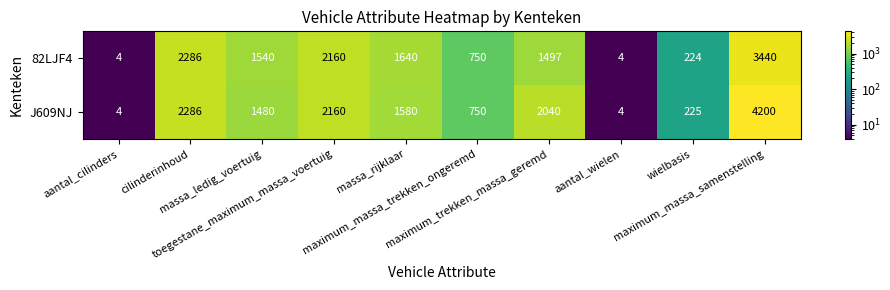

At maximum_massa_samenstelling, list the series in order from smallest to largest.

82LJF4, J609NJ